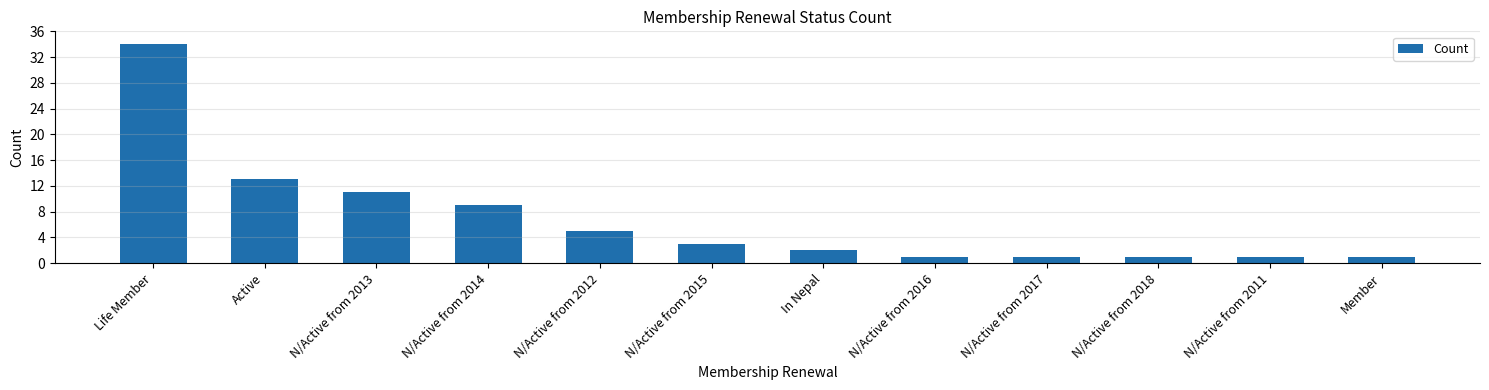

Where does the data first go above 3?

Life Member